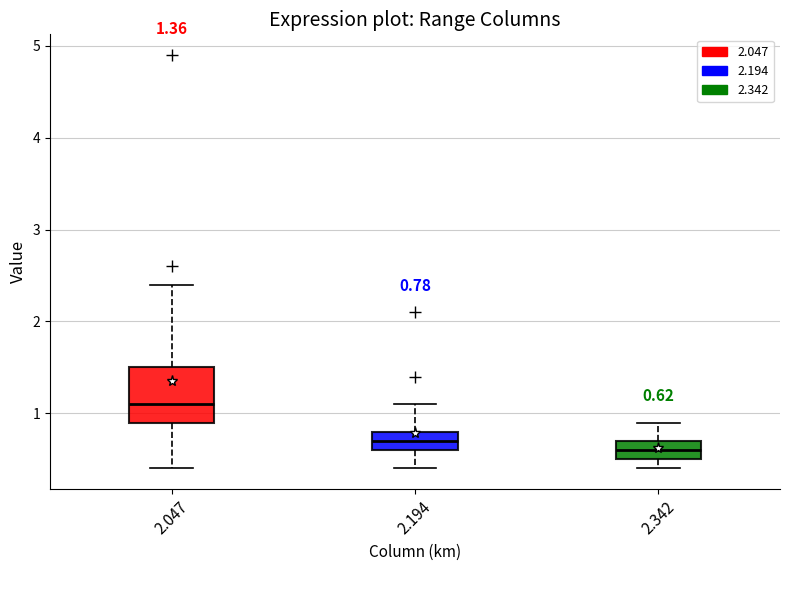

Comparing the boxes themselves (not the whiskers), which one is the tallest?

2.047